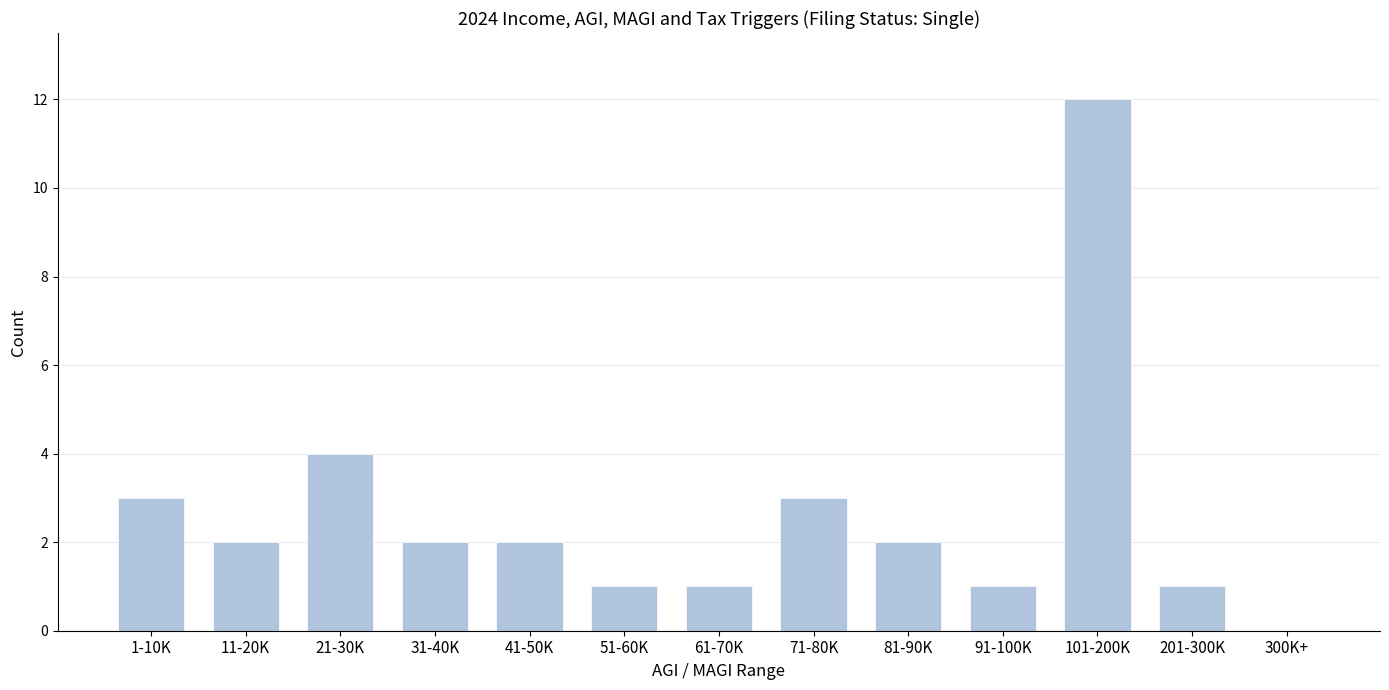

Reading right to left, list all the values displayed in this chart.

300K+=0	201-300K=1	101-200K=12	91-100K=1	81-90K=2	71-80K=3	61-70K=1	51-60K=1	41-50K=2	31-40K=2	21-30K=4	11-20K=2	1-10K=3